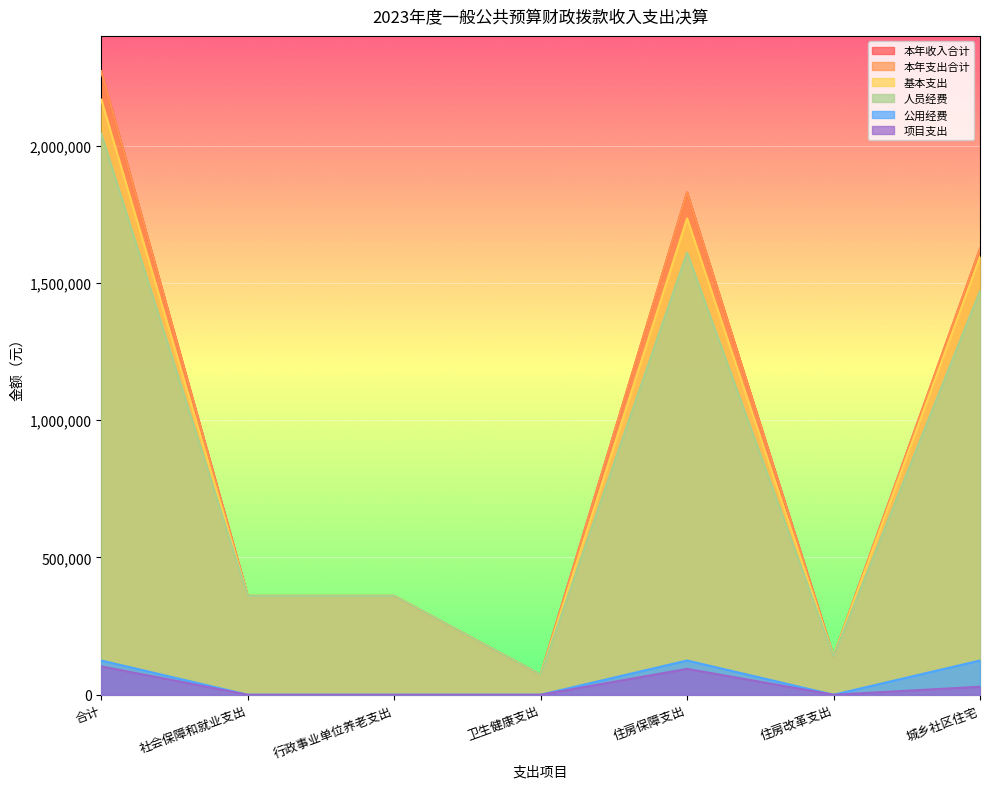

How many distinct data groups are displayed?

6